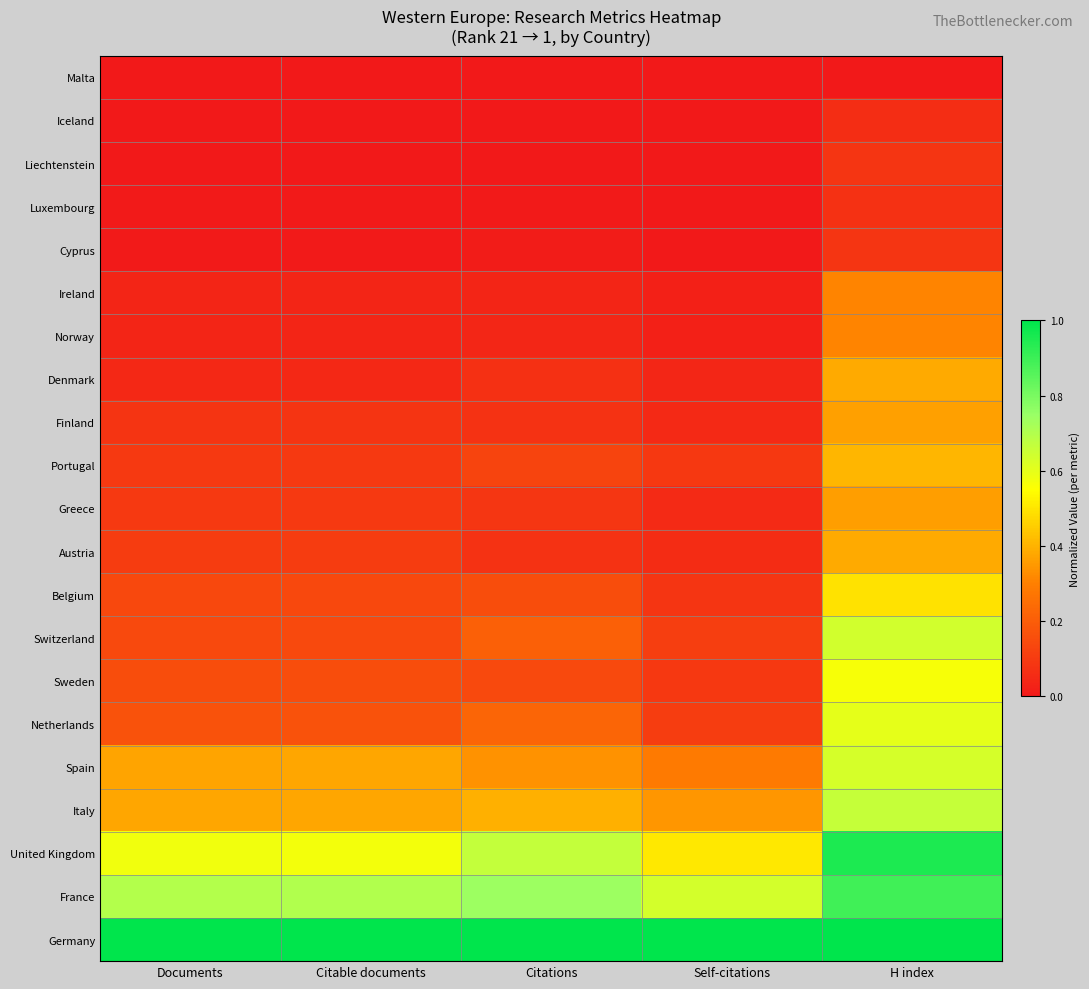

Reading left to right, list all the values displayed in this chart.

Malta: Documents=0.0	Citable documents=0.0	Citations=0.0	Self-citations=0.0	H index=0.0
Iceland: Documents=0.0	Citable documents=0.0	Citations=0.0	Self-citations=0.0	H index=0.1
Liechtenstein: Documents=0.0	Citable documents=0.0	Citations=0.0	Self-citations=0.0	H index=0.1
Luxembourg: Documents=0.0	Citable documents=0.0	Citations=0.0	Self-citations=0.0	H index=0.1
Cyprus: Documents=0.0	Citable documents=0.0	Citations=0.0	Self-citations=0.0	H index=0.1
Ireland: Documents=0.0	Citable documents=0.0	Citations=0.0	Self-citations=0.0	H index=0.3
Norway: Documents=0.0	Citable documents=0.0	Citations=0.0	Self-citations=0.0	H index=0.3
Denmark: Documents=0.0	Citable documents=0.0	Citations=0.1	Self-citations=0.0	H index=0.4
Finland: Documents=0.1	Citable documents=0.1	Citations=0.1	Self-citations=0.0	H index=0.4
Portugal: Documents=0.1	Citable documents=0.1	Citations=0.1	Self-citations=0.1	H index=0.4
Greece: Documents=0.1	Citable documents=0.1	Citations=0.1	Self-citations=0.1	H index=0.4
Austria: Documents=0.1	Citable documents=0.1	Citations=0.1	Self-citations=0.1	H index=0.4
Belgium: Documents=0.1	Citable documents=0.1	Citations=0.2	Self-citations=0.1	H index=0.5
Switzerland: Documents=0.1	Citable documents=0.1	Citations=0.2	Self-citations=0.1	H index=0.6
Sweden: Documents=0.2	Citable documents=0.2	Citations=0.1	Self-citations=0.1	H index=0.6
Netherlands: Documents=0.2	Citable documents=0.2	Citations=0.2	Self-citations=0.1	H index=0.6
Spain: Documents=0.4	Citable documents=0.4	Citations=0.3	Self-citations=0.3	H index=0.6
Italy: Documents=0.4	Citable documents=0.4	Citations=0.4	Self-citations=0.3	H index=0.7
United Kingdom: Documents=0.6	Citable documents=0.6	Citations=0.7	Self-citations=0.5	H index=1.0
France: Documents=0.7	Citable documents=0.7	Citations=0.7	Self-citations=0.6	H index=0.9
Germany: Documents=1.0	Citable documents=1.0	Citations=1.0	Self-citations=1.0	H index=1.0